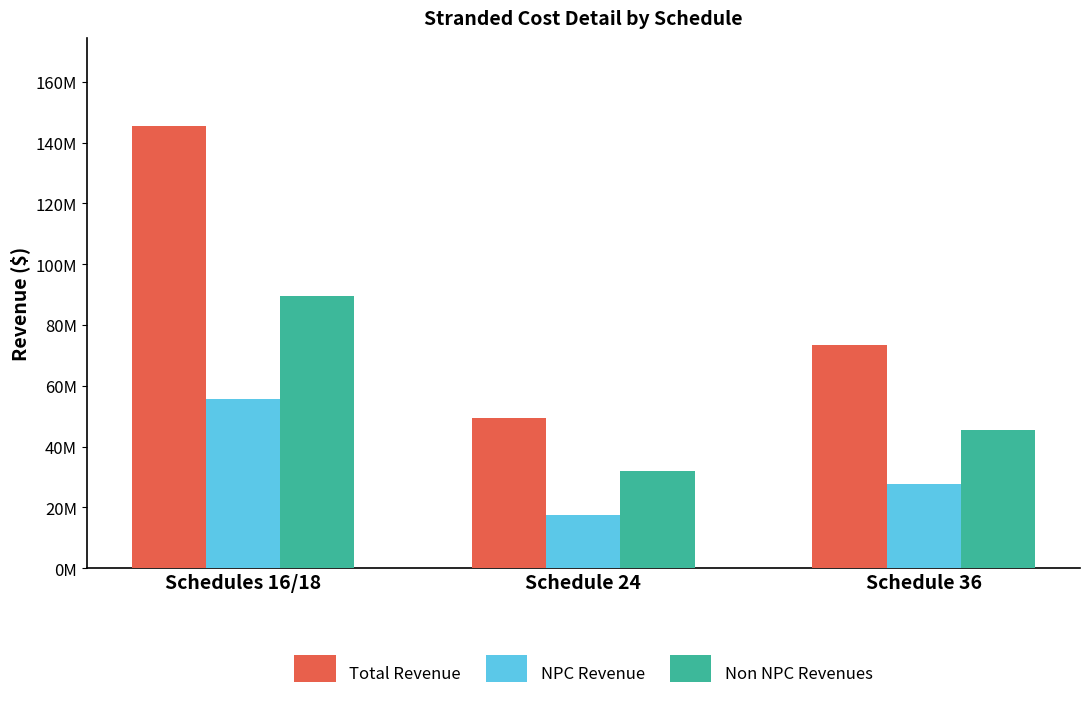

At Schedule 24, list the series in order from smallest to largest.

NPC Revenue, Non NPC Revenues, Total Revenue